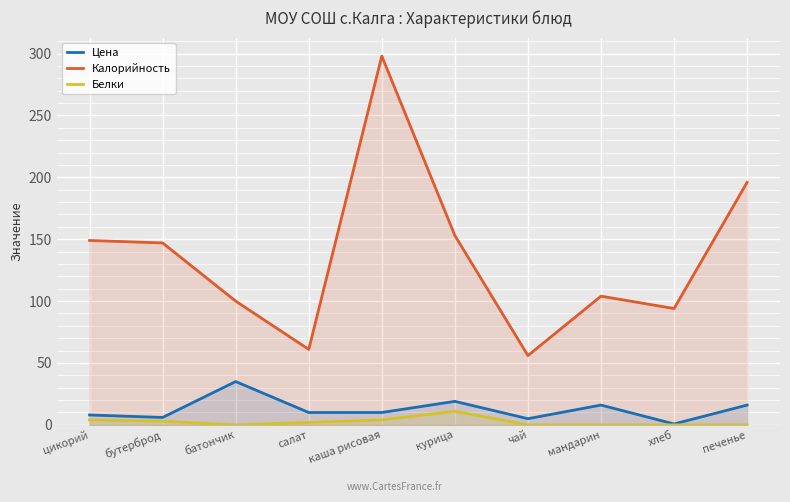

What position from the right is курица?

5